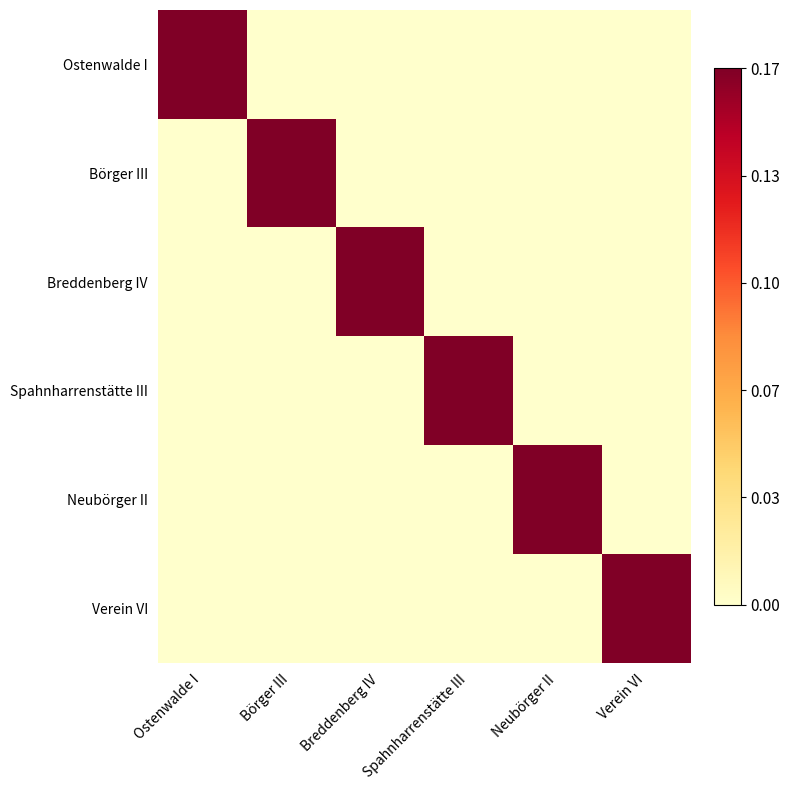

Count the number of data series in this chart.

6